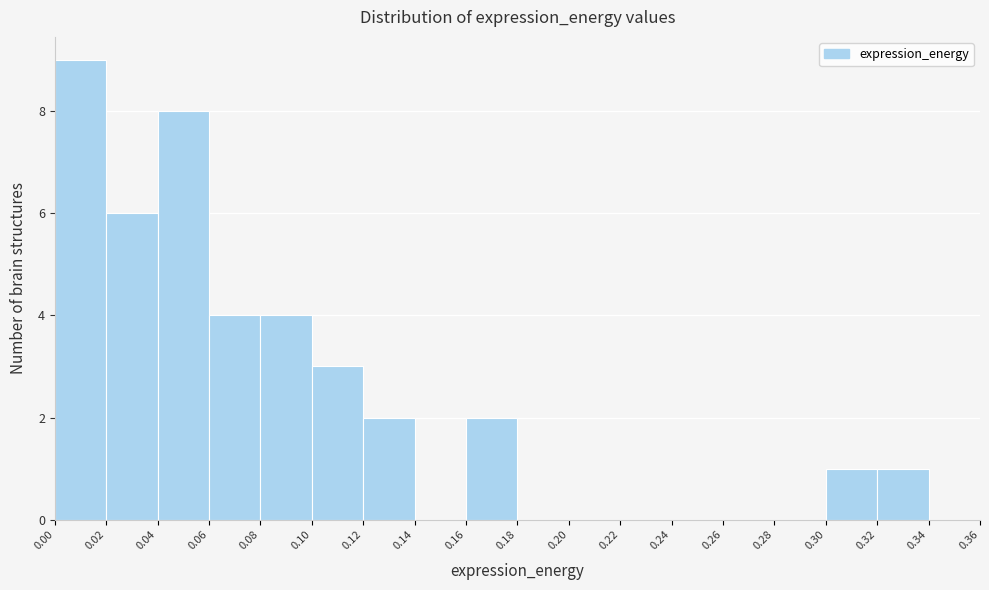

Reading left to right, transcribe this chart: for each bar, give the range it covers on the x-axis and its height. The values are not printed on the chart, so give them approximately, as read against the axis.

0.00 to 0.02: 9
0.02 to 0.04: 6
0.04 to 0.06: 8
0.06 to 0.08: 4
0.08 to 0.10: 4
0.10 to 0.12: 3
0.12 to 0.14: 2
0.14 to 0.16: 0
0.16 to 0.18: 2
0.18 to 0.20: 0
0.20 to 0.22: 0
0.22 to 0.24: 0
0.24 to 0.26: 0
0.26 to 0.28: 0
0.28 to 0.30: 0
0.30 to 0.32: 1
0.32 to 0.34: 1
0.34 to 0.36: 0